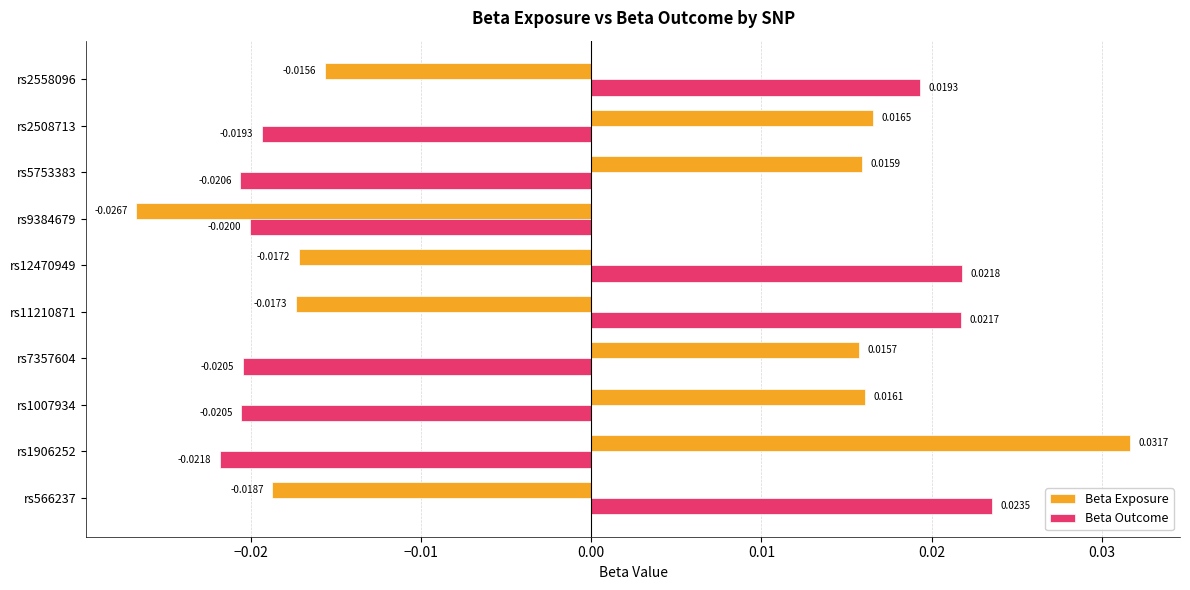

Rank the series by their maximum value, from lowest to highest.

Beta Outcome, Beta Exposure